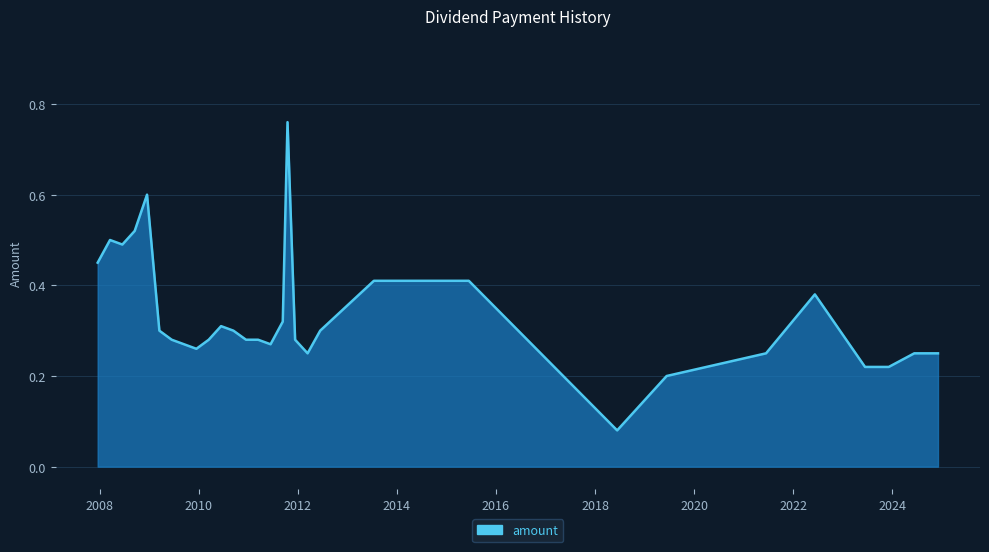

What is the difference between the maximum and minimum values?

0.7